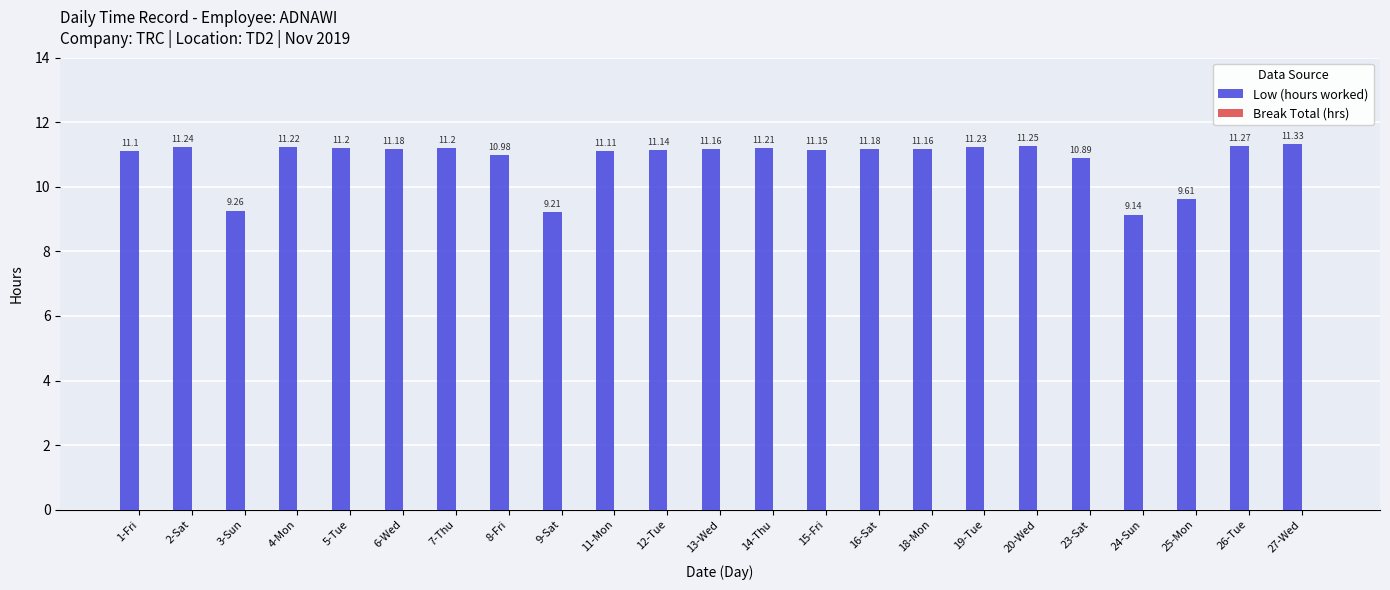

What is the sum of all values?

249.4